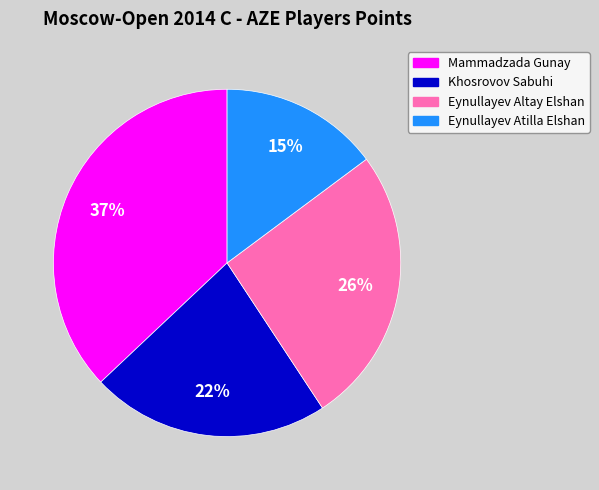

Which has a higher value, Eynullayev Altay Elshan or Khosrovov Sabuhi?

Eynullayev Altay Elshan